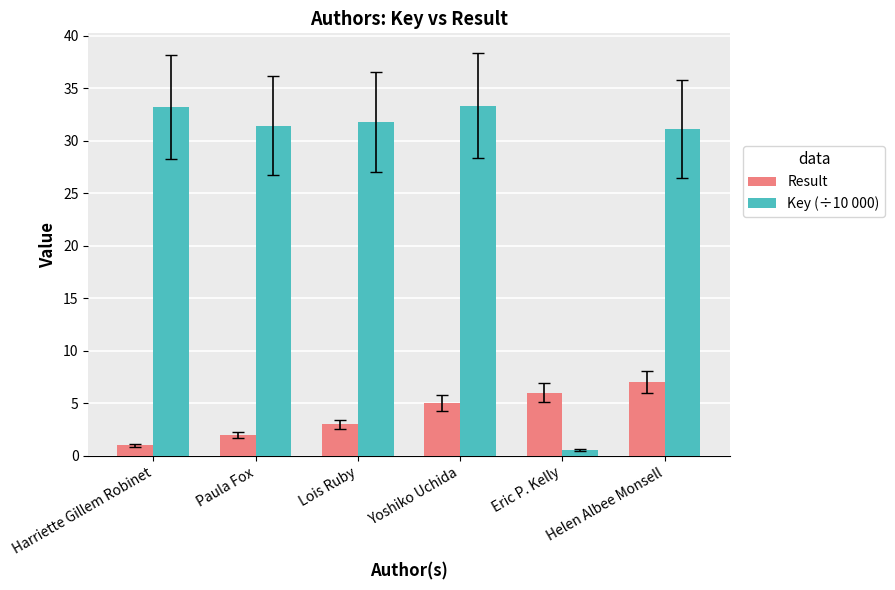

List the series in order of their peak value, lowest first.

Result, Key (÷10 000)